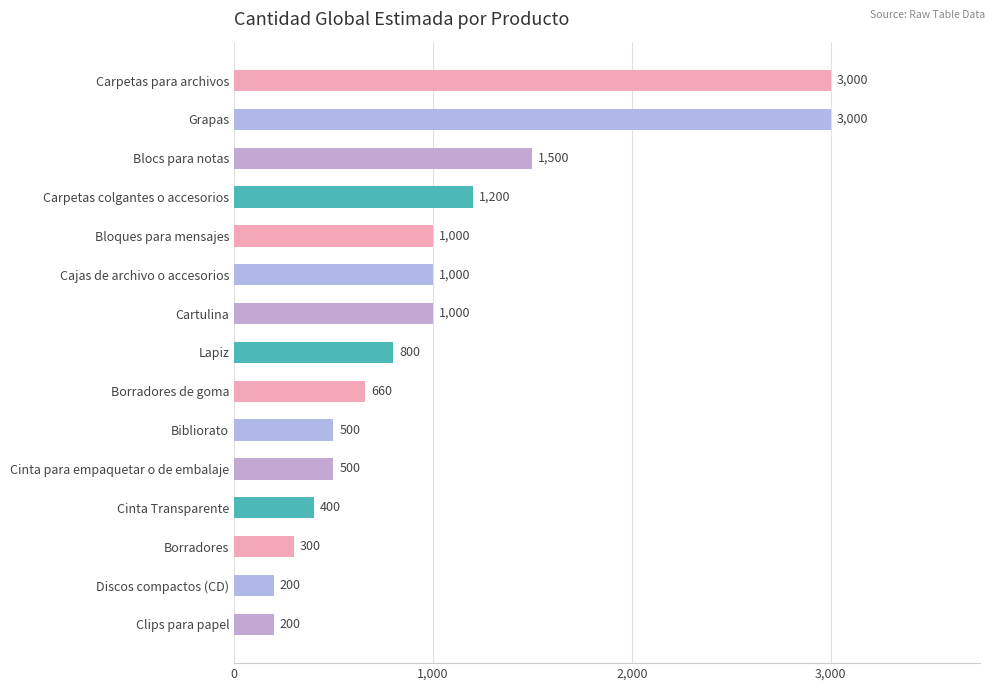

How many distinct data groups are displayed?

1